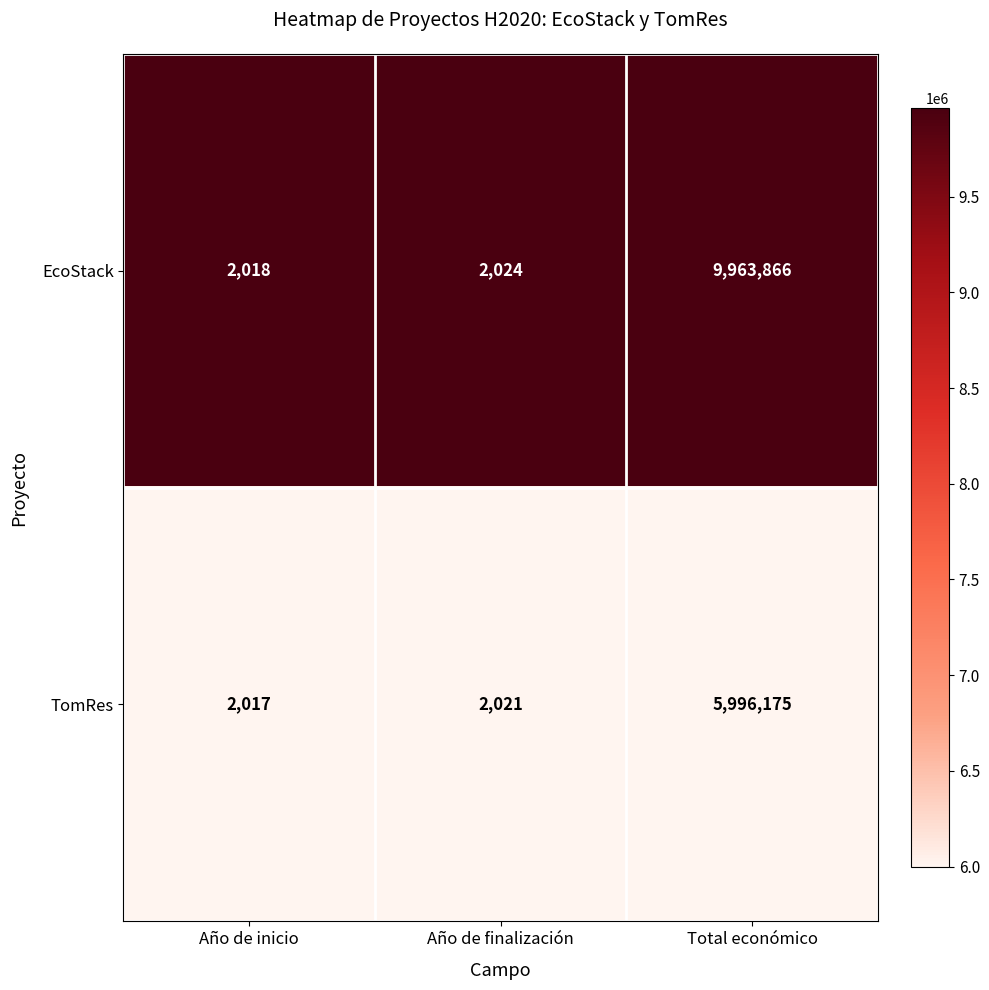

Reading right to left, extract all data points from this chart.

EcoStack: 9963866	2024	2018
TomRes: 5996175	2021	2017